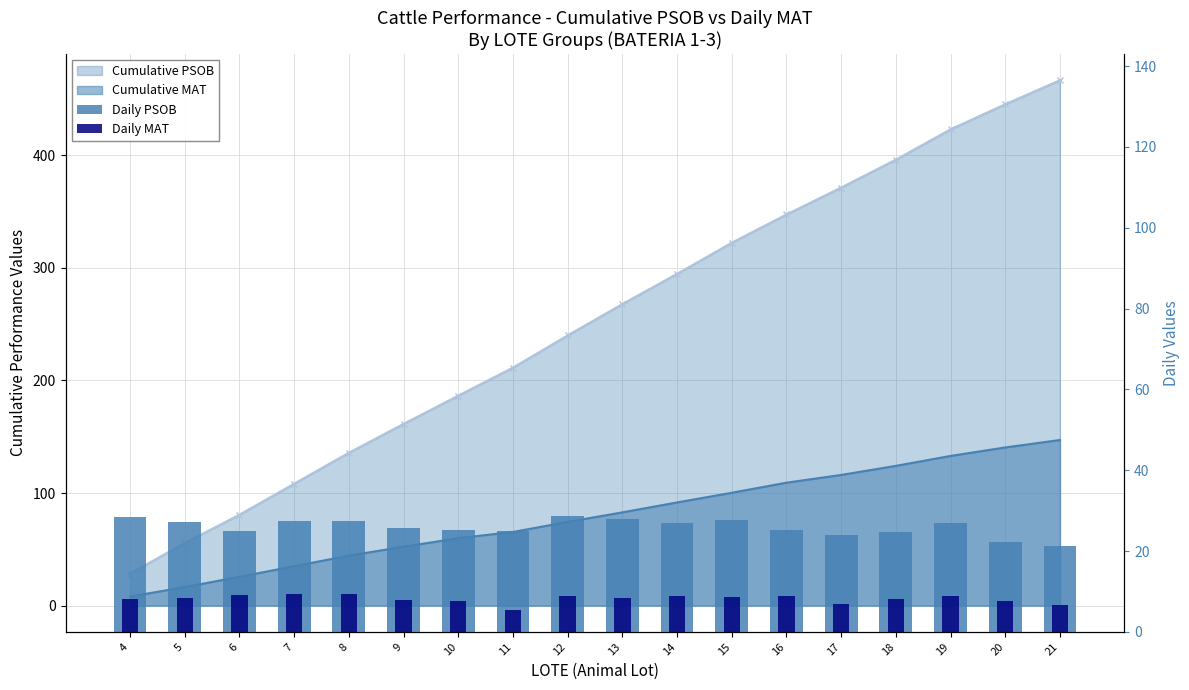

Reading left to right, what are all the values shown in this chart?

Daily PSOB: 28.5	27.2	25.1	27.5	27.5	25.6	25.1	24.9	28.6	27.9	26.8	27.6	25.1	23.9	24.8	26.9	22.3	21.3
Daily MAT: 8.1	8.3	9.2	9.4	9.4	7.9	7.6	5.5	8.9	8.5	8.8	8.6	9.0	6.9	8.1	8.8	7.5	6.6